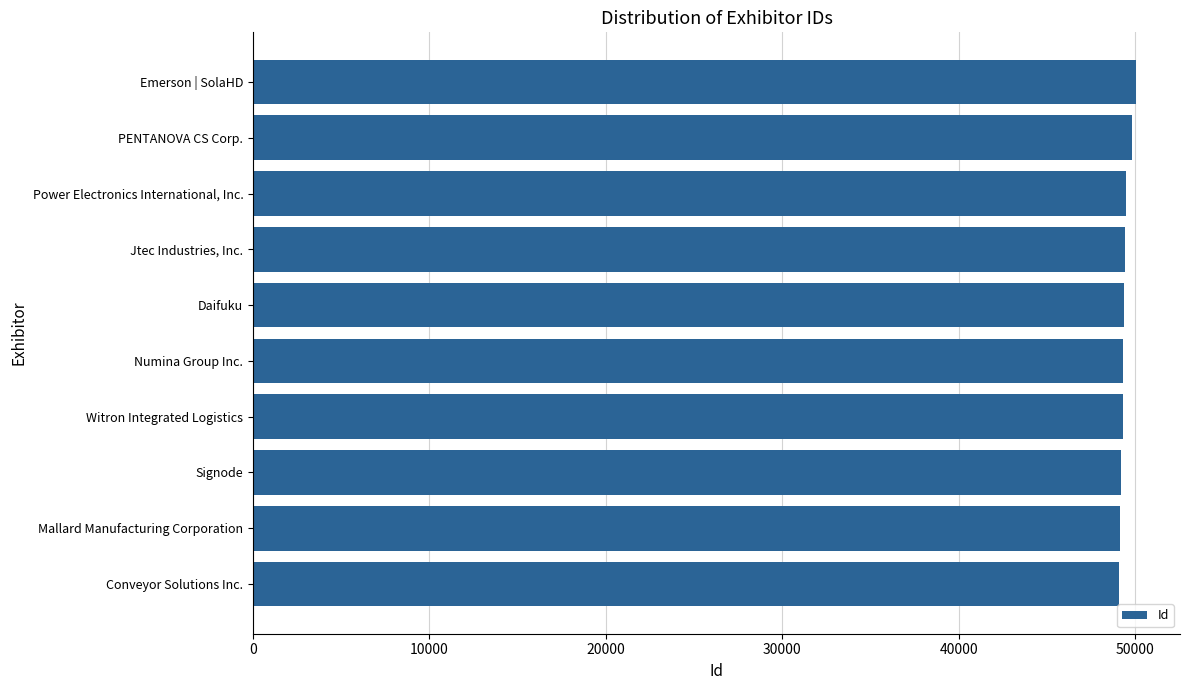

What is the minimum value shown in the chart?

49109